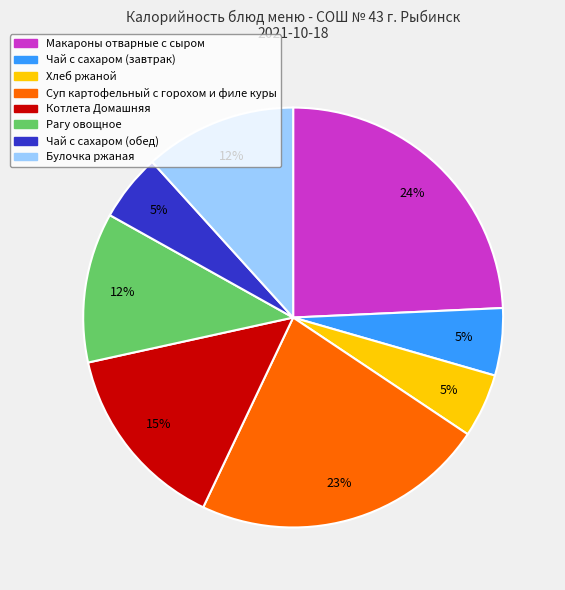

Approximately how many times larger is the value at Булочка ржаная compared to Хлеб ржаной?

2.4